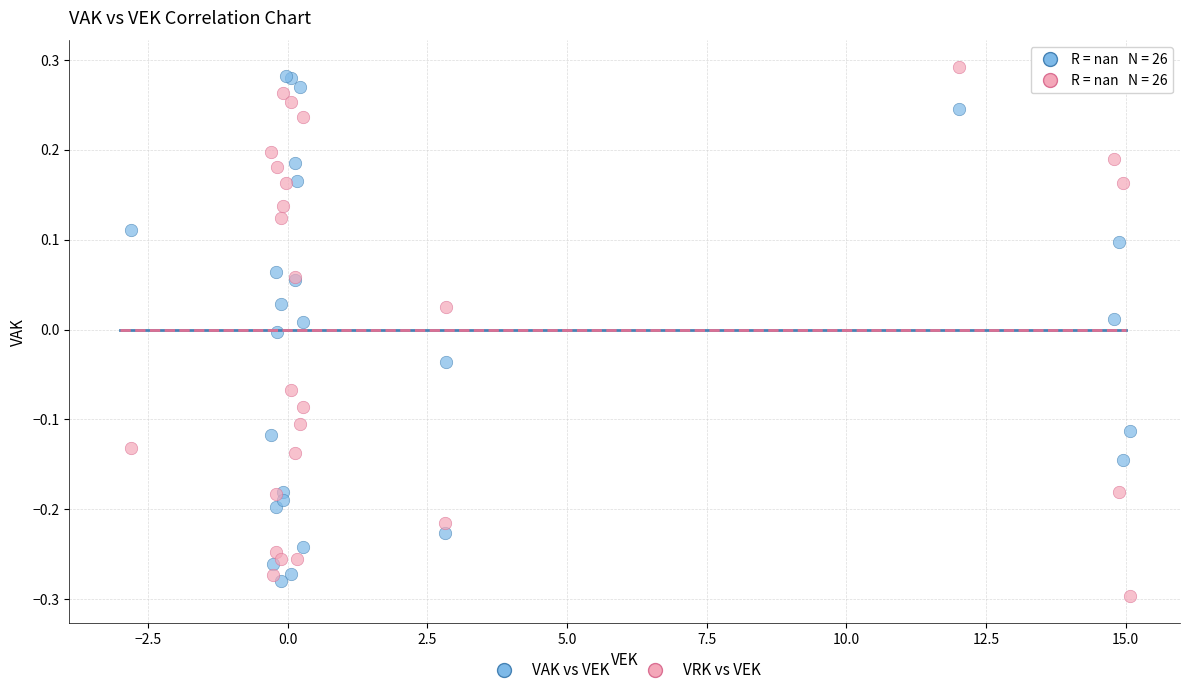

Which series contains the highest Y value?

VRK vs VEK